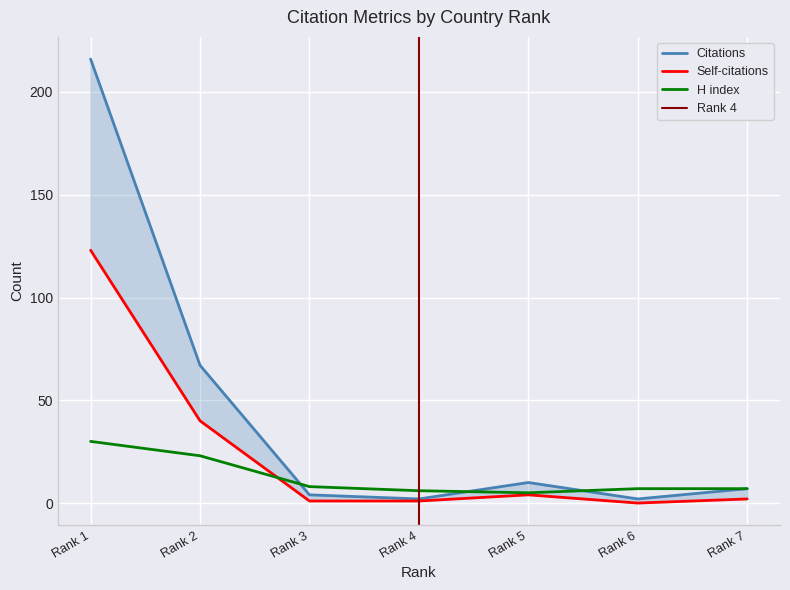

Count the number of data series in this chart.

3